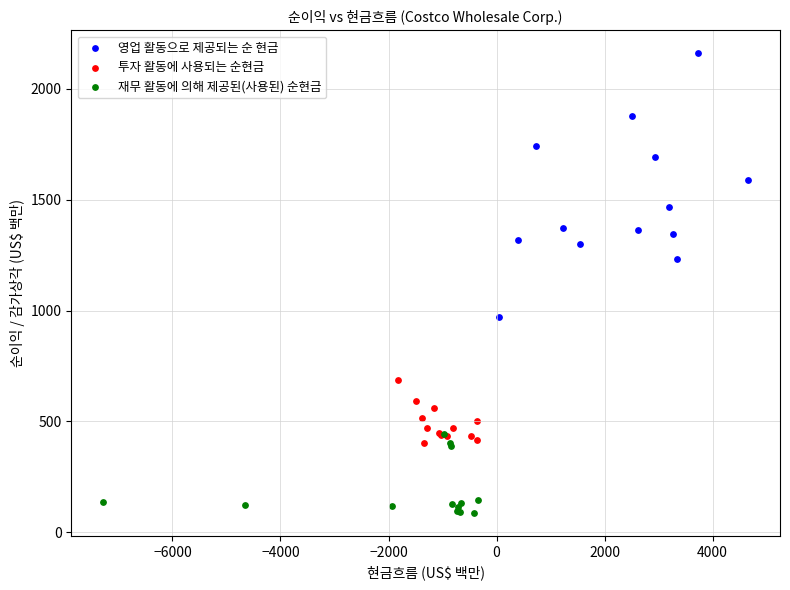

Which series reaches the minimum Y coordinate?

재무 활동에 의해 제공된(사용된) 순현금